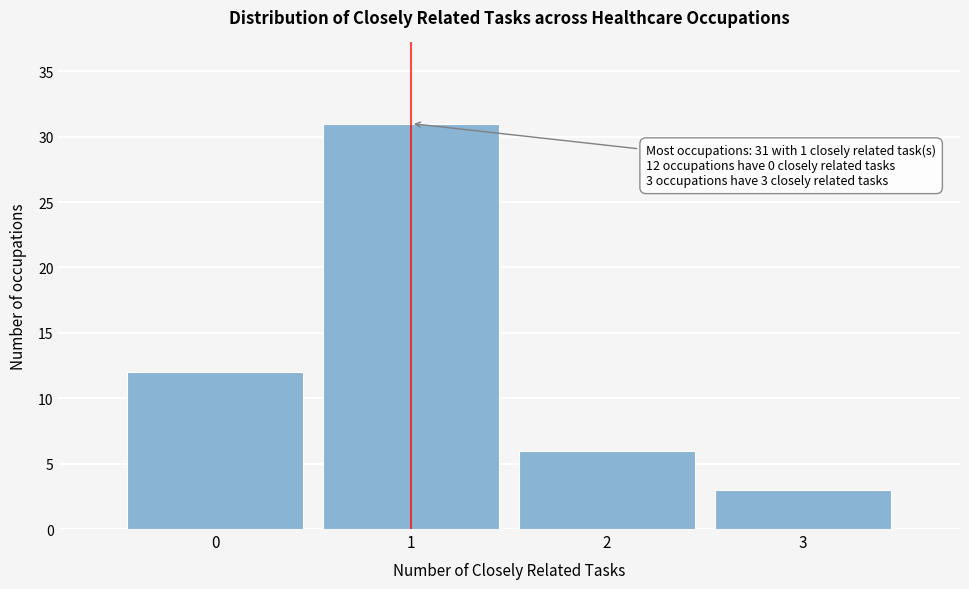

Which range on the x-axis has the tallest bar?

0.5 to 1.5